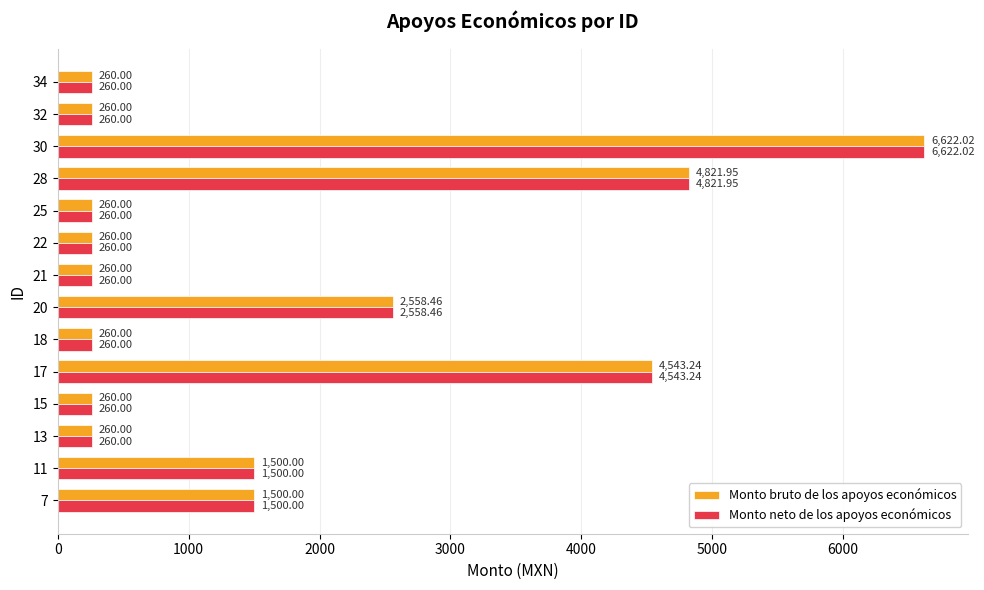

Is the value of Monto bruto de los apoyos económicos at 13 greater than the value of Monto neto de los apoyos económicos at 7?

No